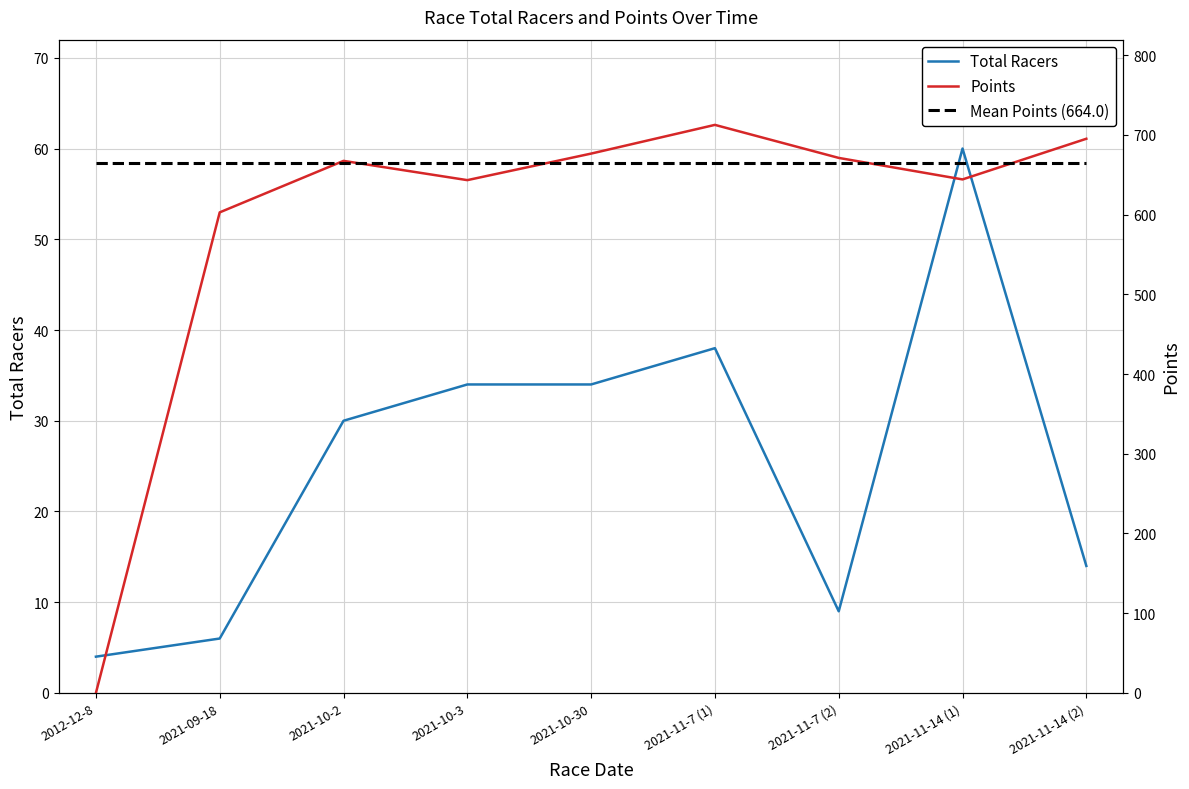

What is the sum of all Total Racers values?

229